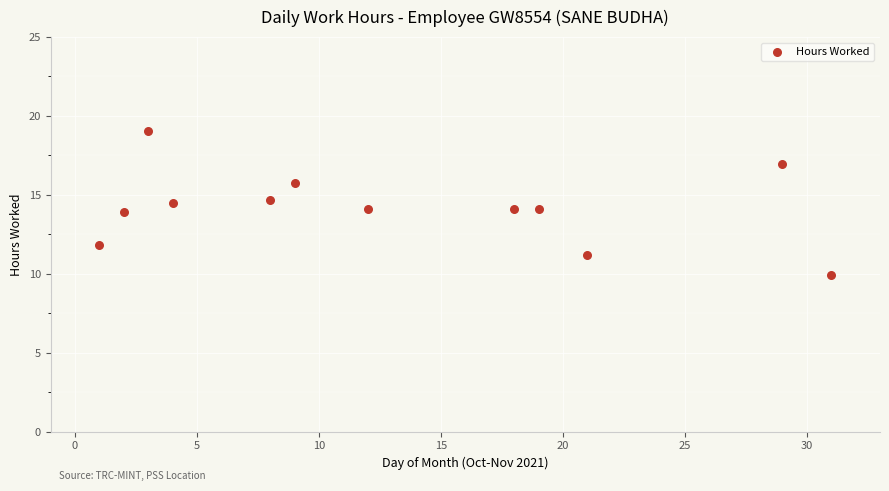

What is the range of X values (max minus min)?

30.0